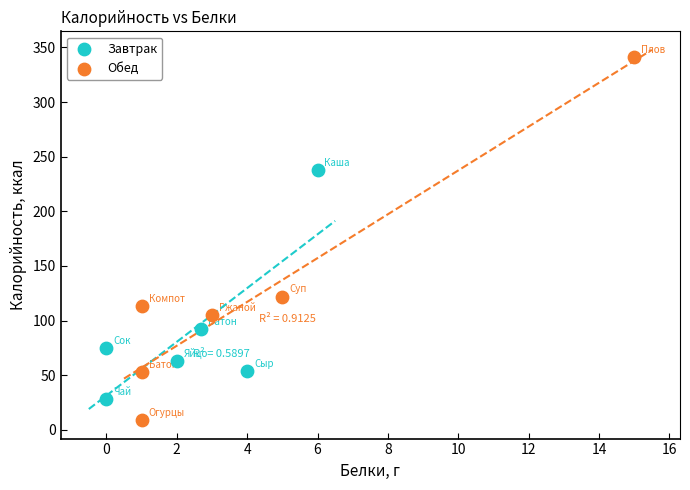

What are all the series names shown in the legend?

Завтрак, Обед